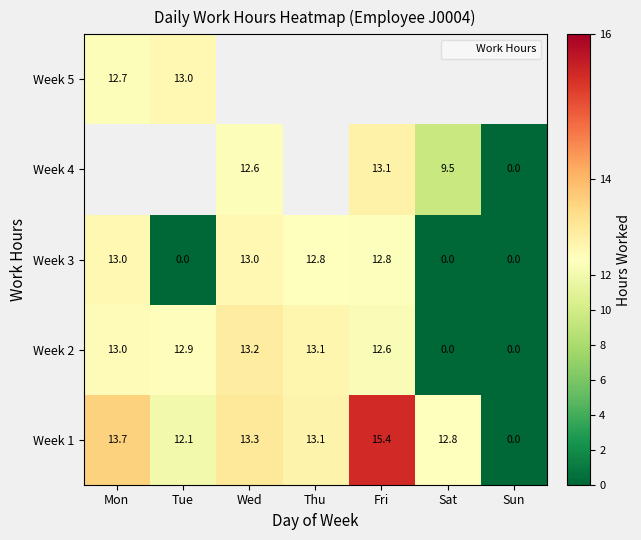

The value of Week 3 at Wed is 13.0. True or false?

True